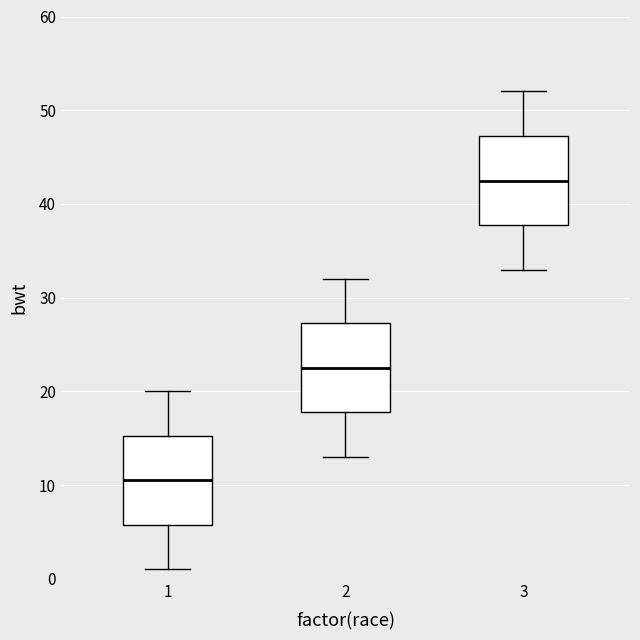

Reading left to right, read every box against the y-axis: the position of its median line, the range the box covers, and the ends of its whiskers. The values are not printed on the chart, so give them approximately, as read against the axis.

1: median 11, box 6 to 15, whiskers 1 to 20
2: median 23, box 18 to 27, whiskers 13 to 32
3: median 43, box 38 to 47, whiskers 33 to 52